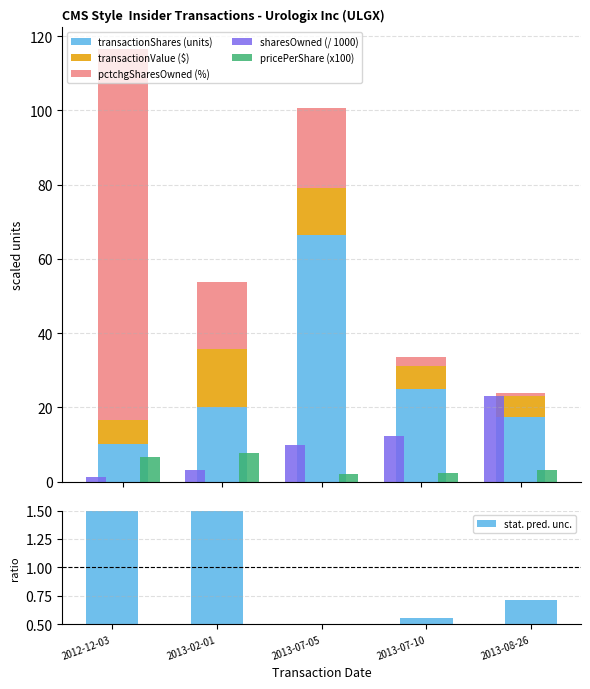

What is the difference between the maximum and minimum values in the transactionValue ($) series?

10.2